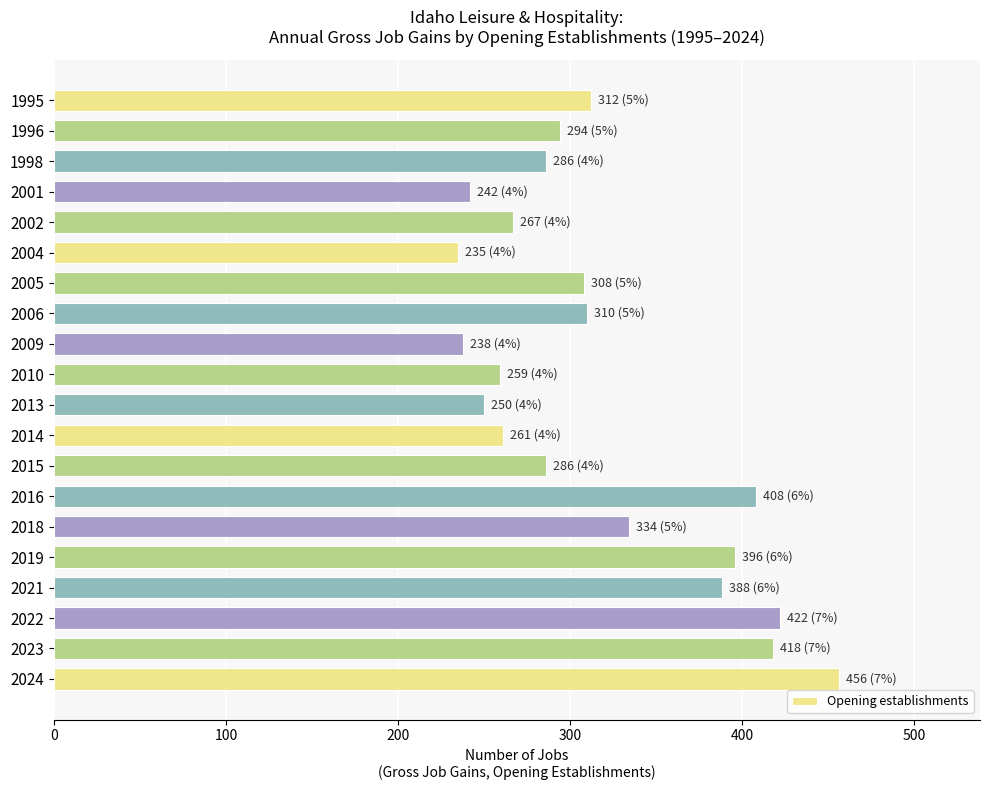

What is the greatest value displayed?

456